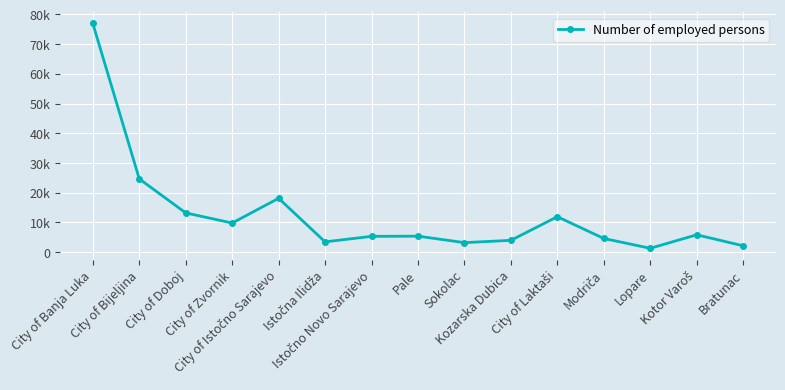

At which category does the data reach its first local peak?

City of Istočno Sarajevo